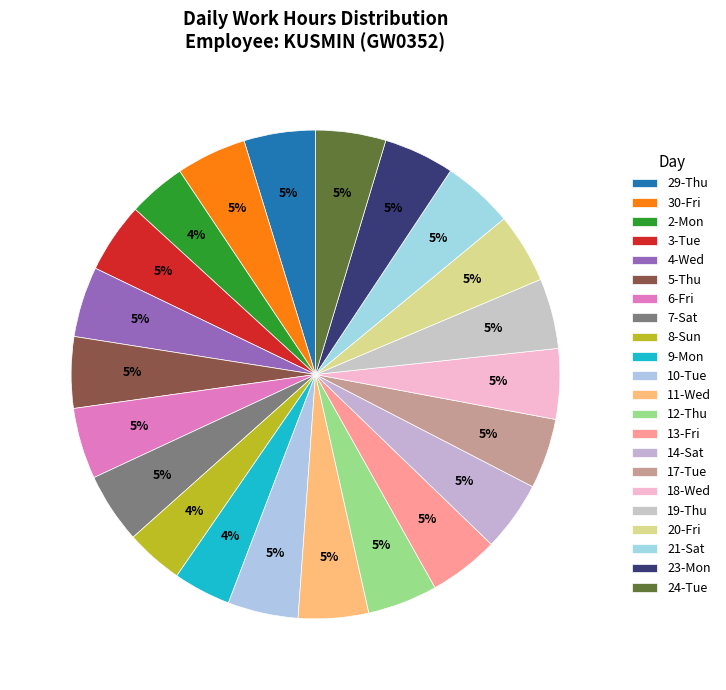

Count the number of slices in the pie.

22